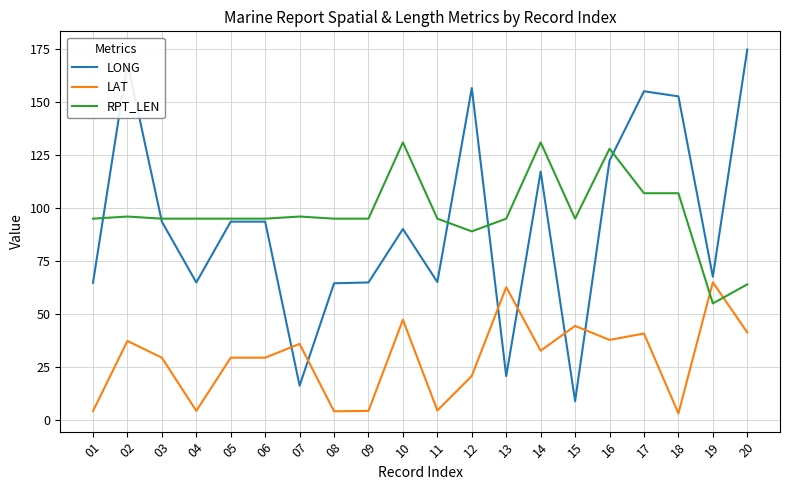

Read the RPT_LEN value at 16.

128.0